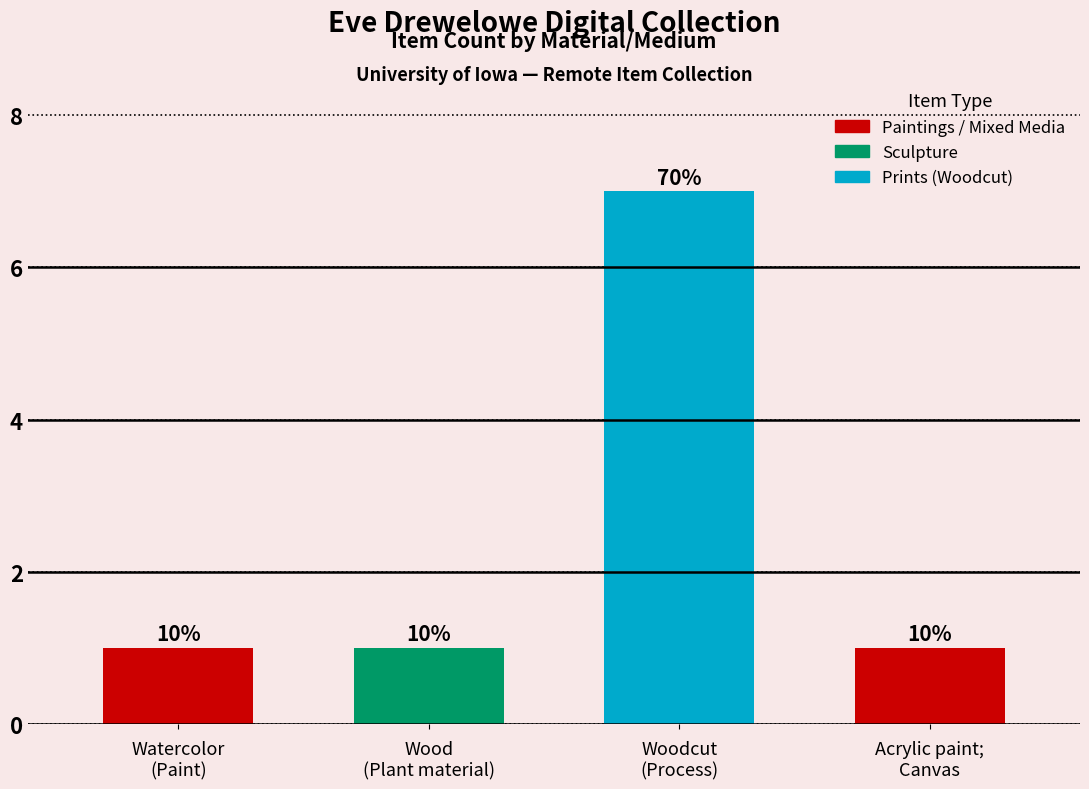

What is the change in value from Watercolor
(Paint) to Woodcut
(Process)?

+6